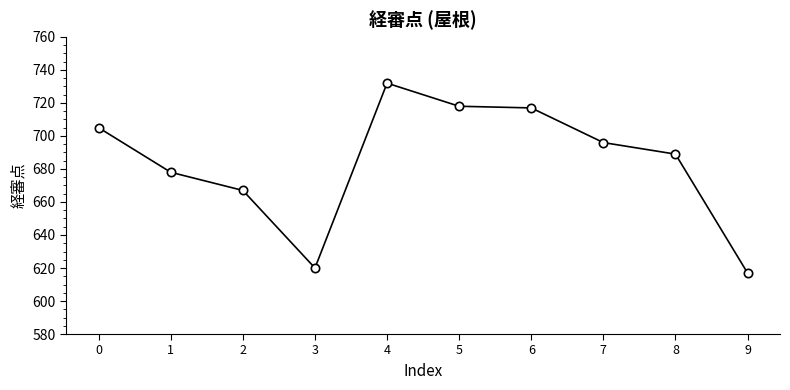

True or false: the data has more than 0 interior local peaks.

True